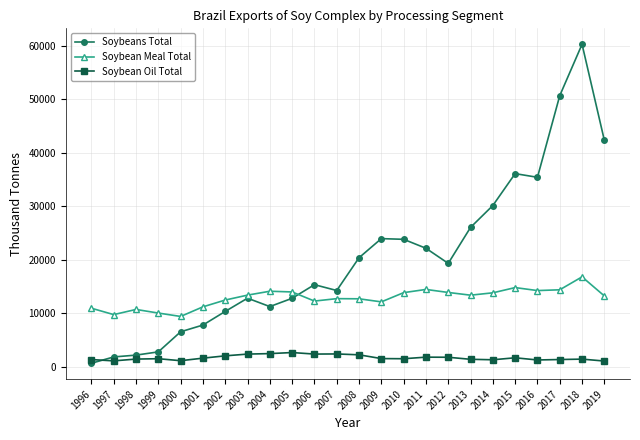

What is the maximum value for Soybeans Total?

60306.5